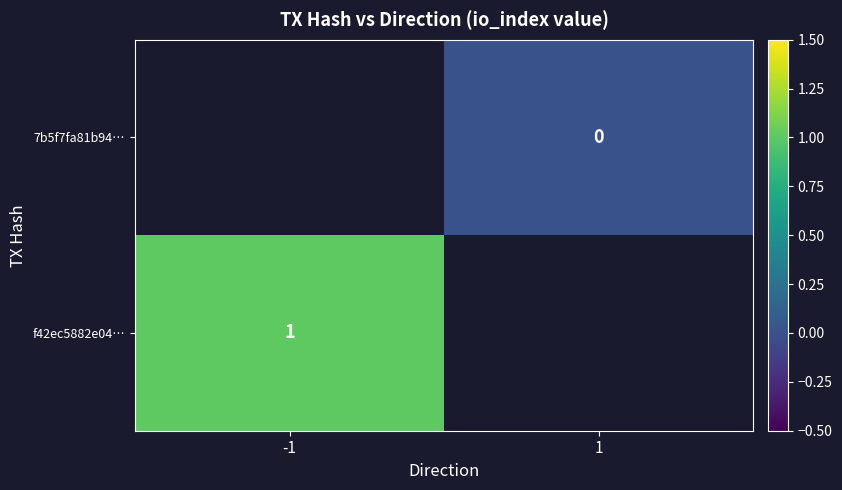

The value of f42ec5882e04… at -1 is 1. True or false?

True